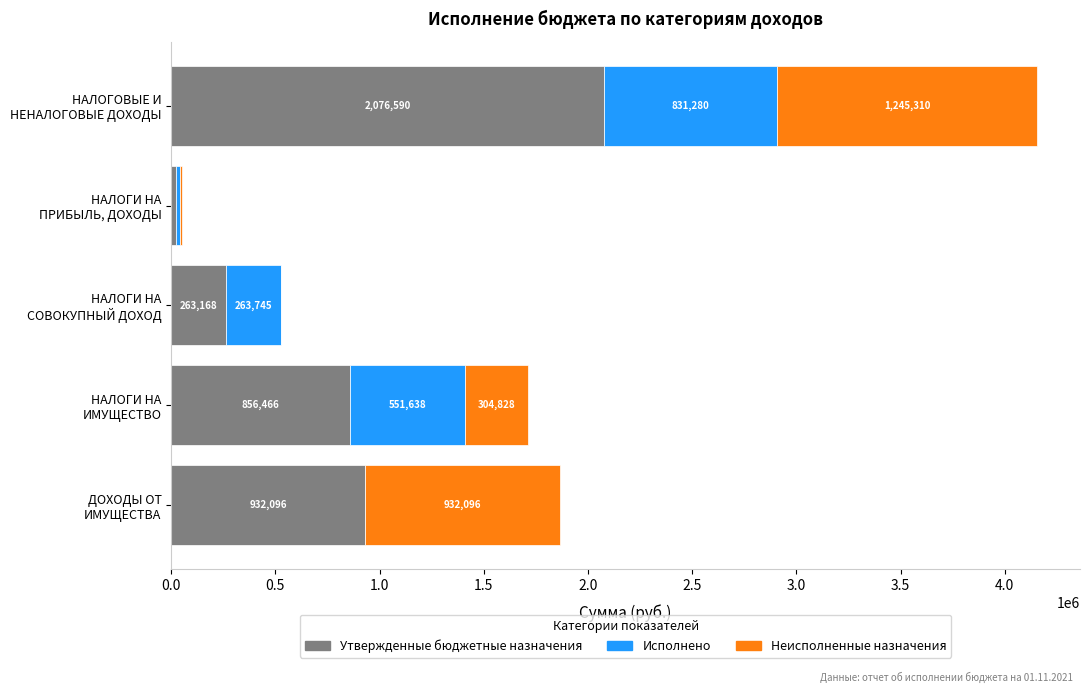

What are all the series names shown in the legend?

Утвержденные бюджетные назначения, Исполнено, Неисполненные назначения